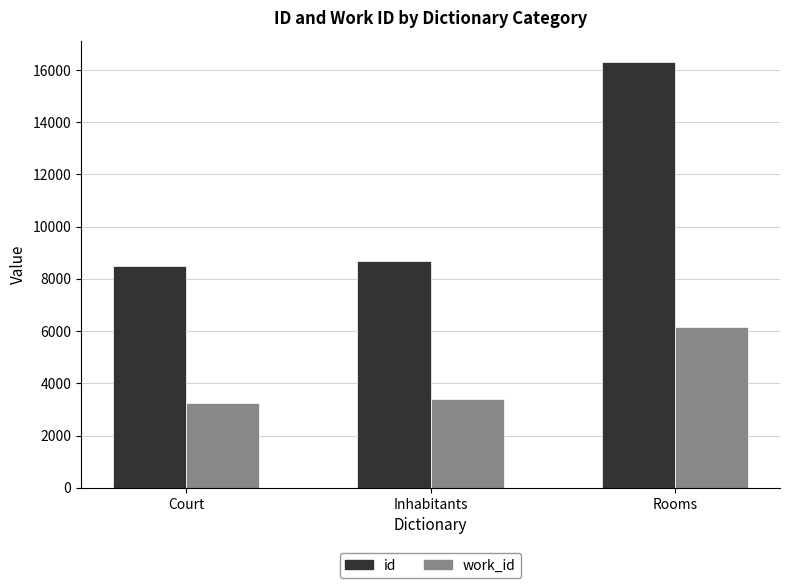

Between Court and Rooms, which series saw the biggest shift?

id